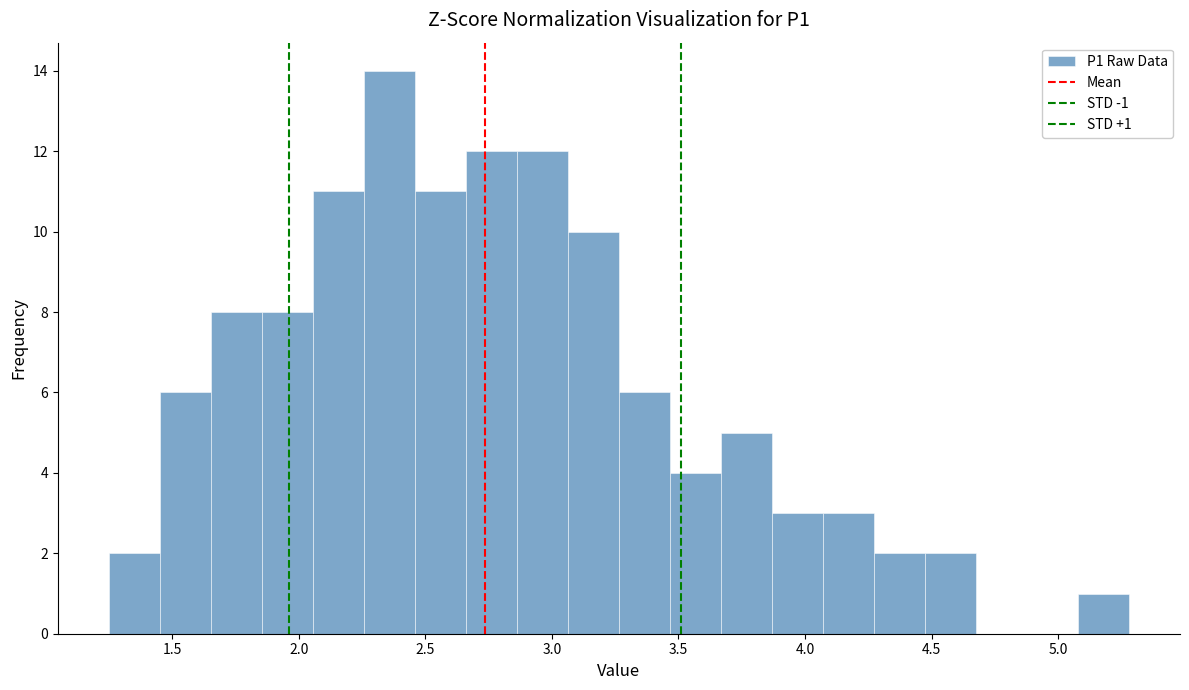

Over which range of the x-axis is the bar tallest?

2.25 to 2.45